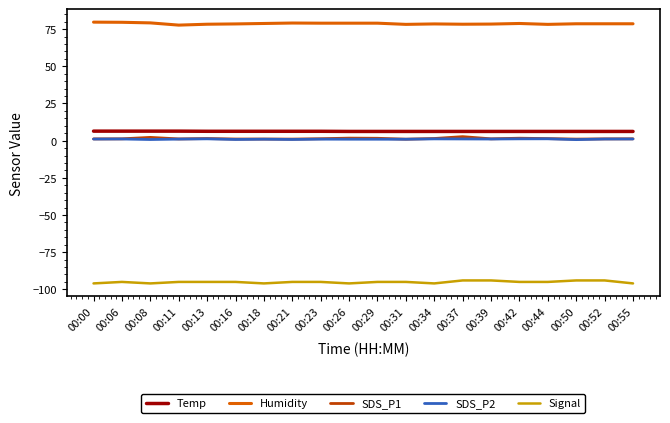

The Humidity series shows 79.6 at 00:06. True or false?

True